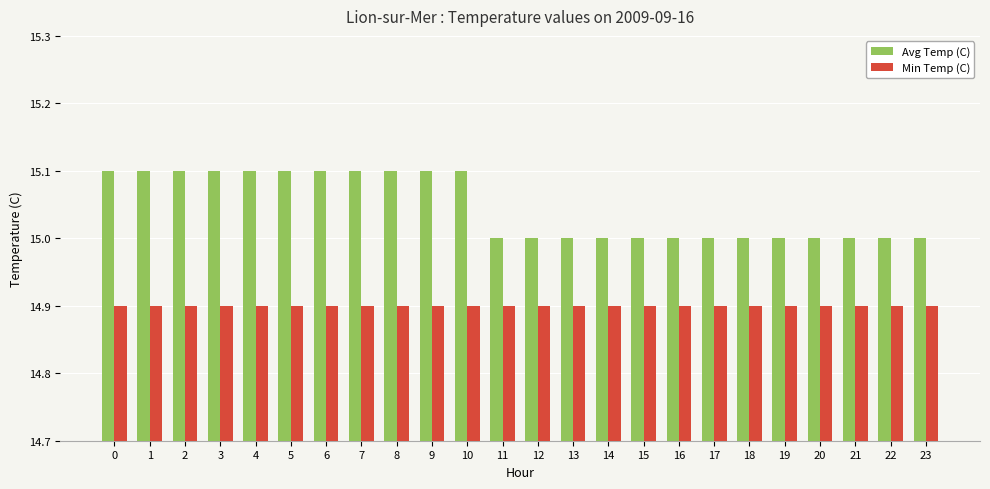

True or false: Avg Temp (C) has a value of 15.0 at 17.

True